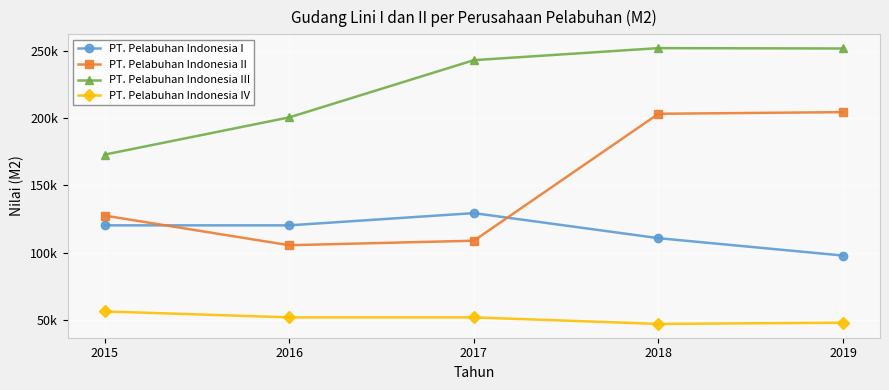

Is this an area chart (filled region under the line)?

No